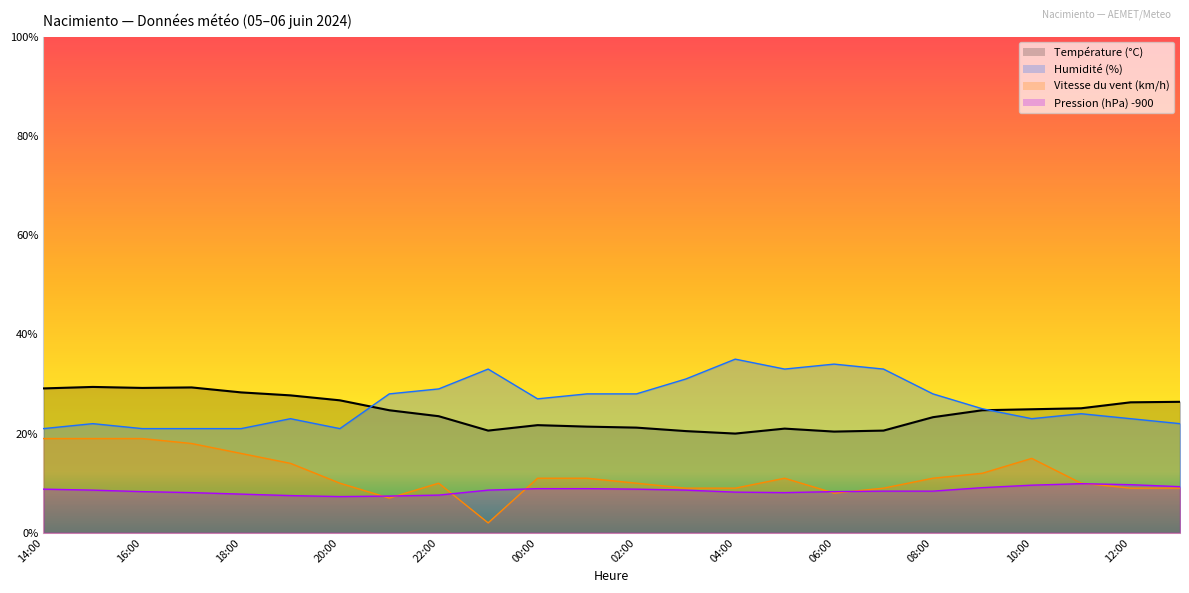

What is the label of the 16th point from the left?

05:00